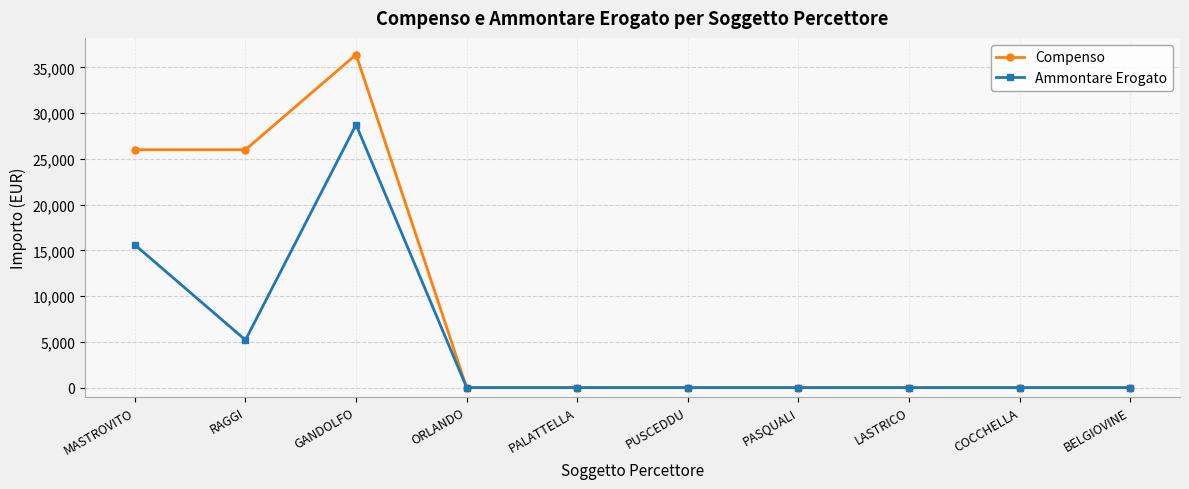

Rank the series by their maximum value, from highest to lowest.

Compenso, Ammontare Erogato